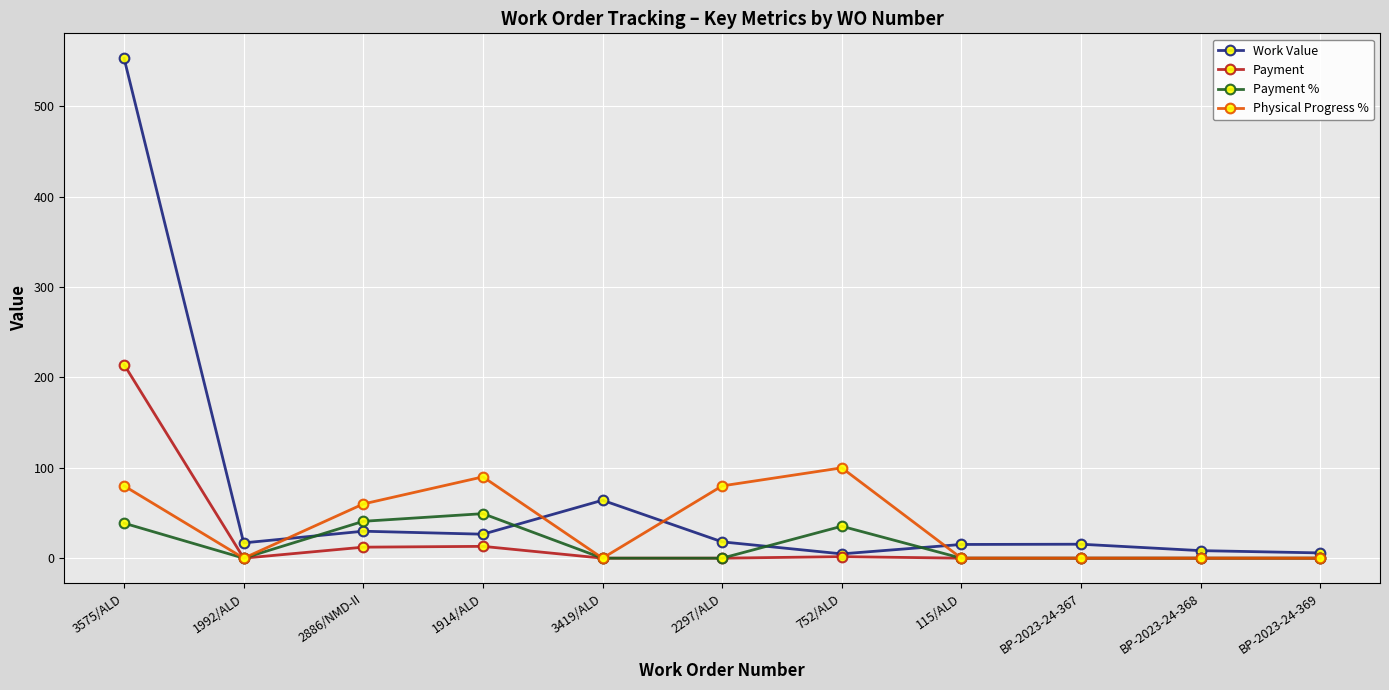

The value of Payment % at 1914/ALD is 13.3. True or false?

False